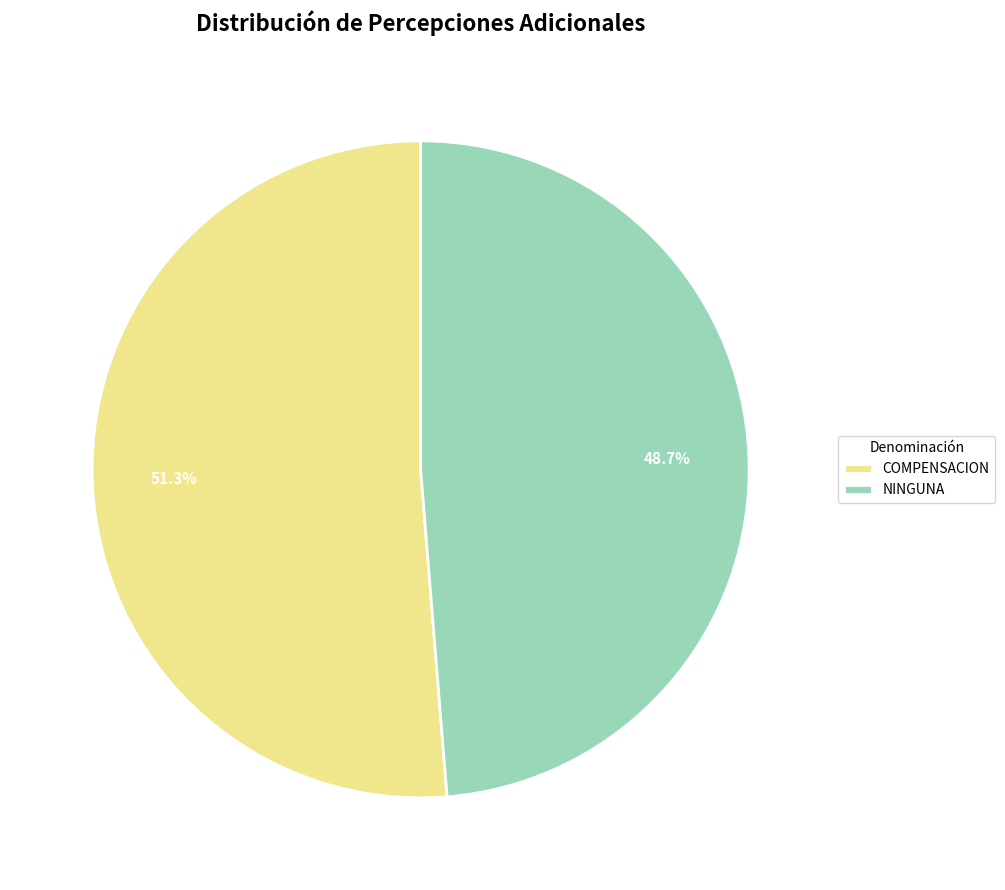

How many slices are in this pie chart?

2